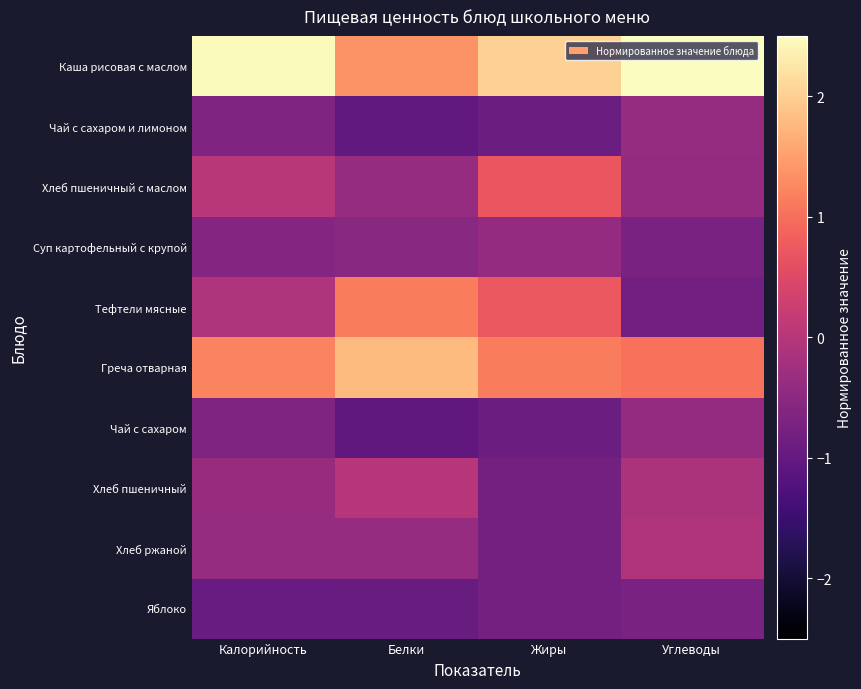

Which series has the largest total across all categories?

Каша рисовая с маслом